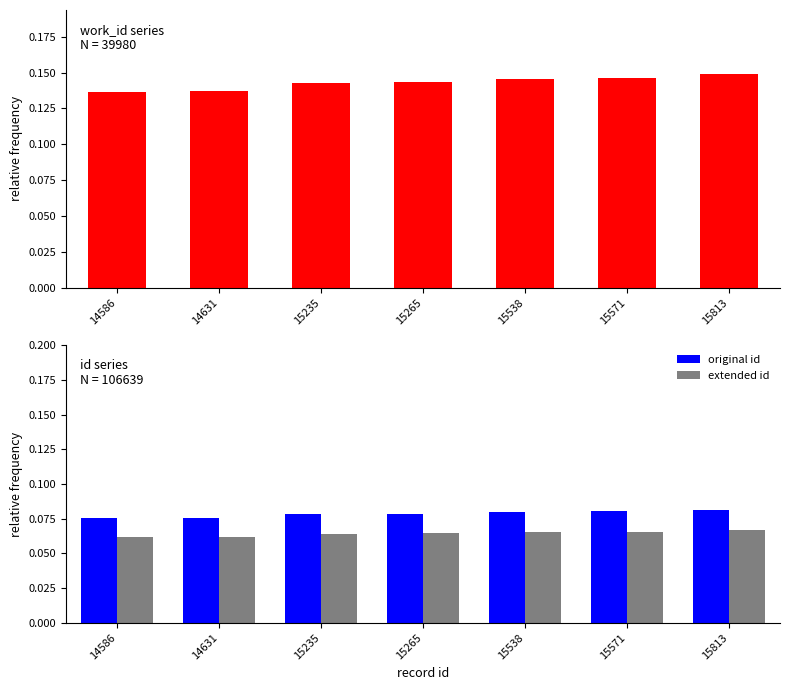

Between 14631 and 15265, which series saw the biggest shift?

work_id